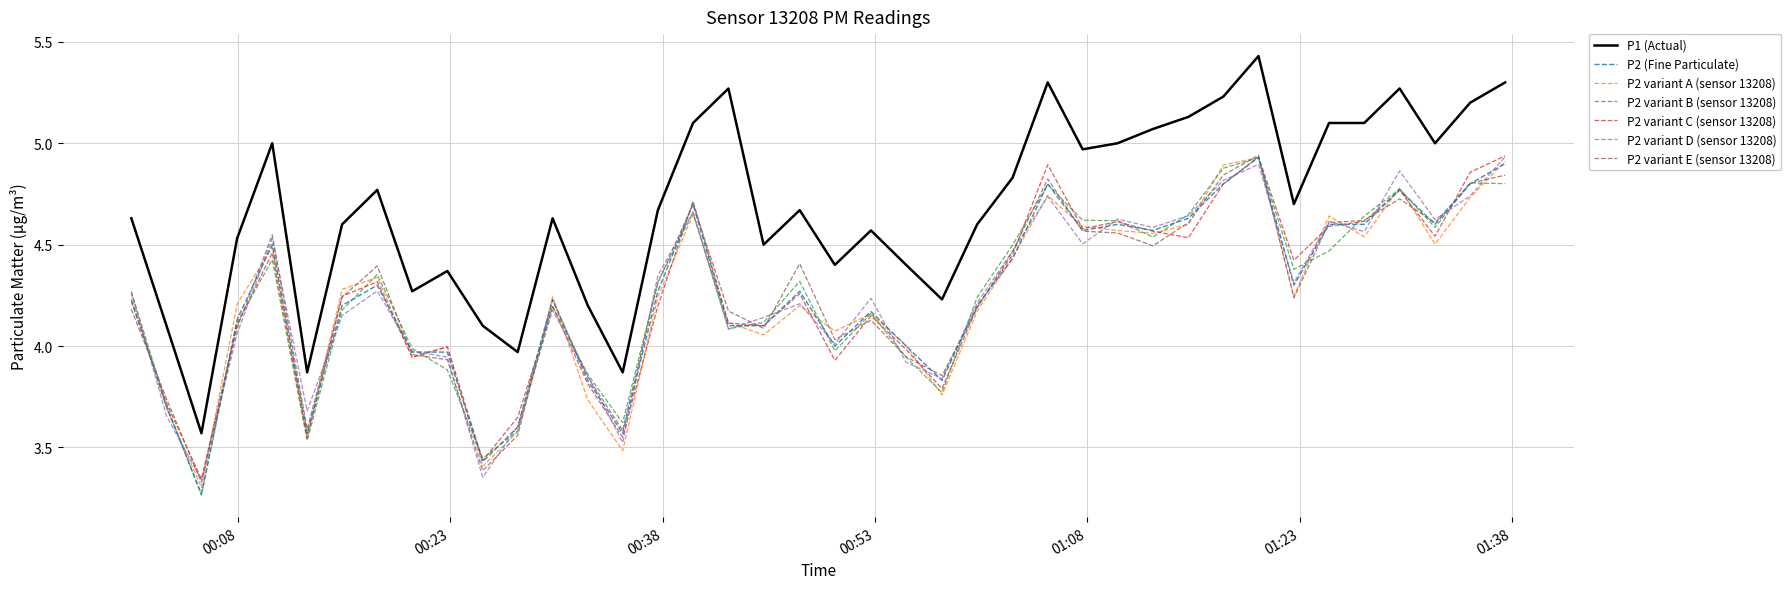

True or false: P1 (Actual) and P2 variant B (sensor 13208) cross at least once.

False